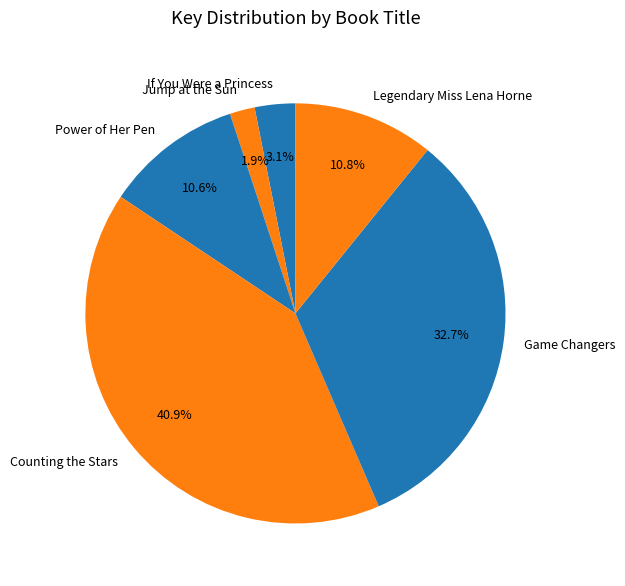

To the nearest percent, what portion does Legendary Miss Lena Horne represent?

11%